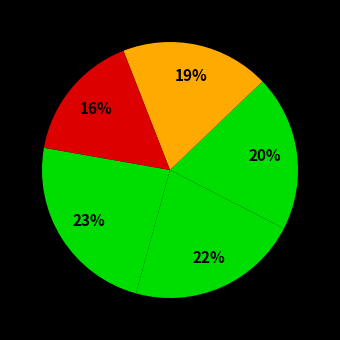

Does any single category account for the majority?

No